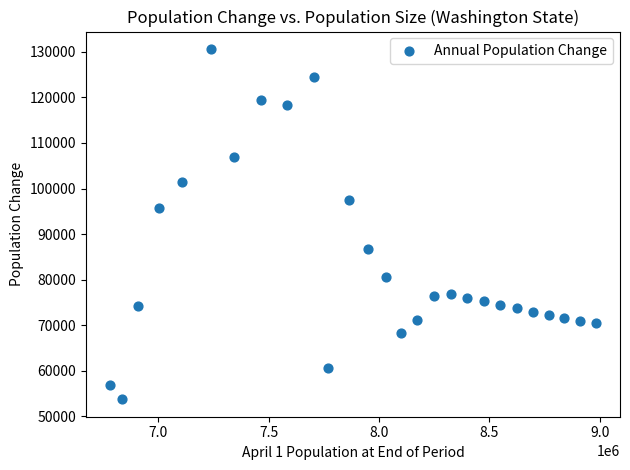

What Y value in the scatter plot is closest to 92185?

95764